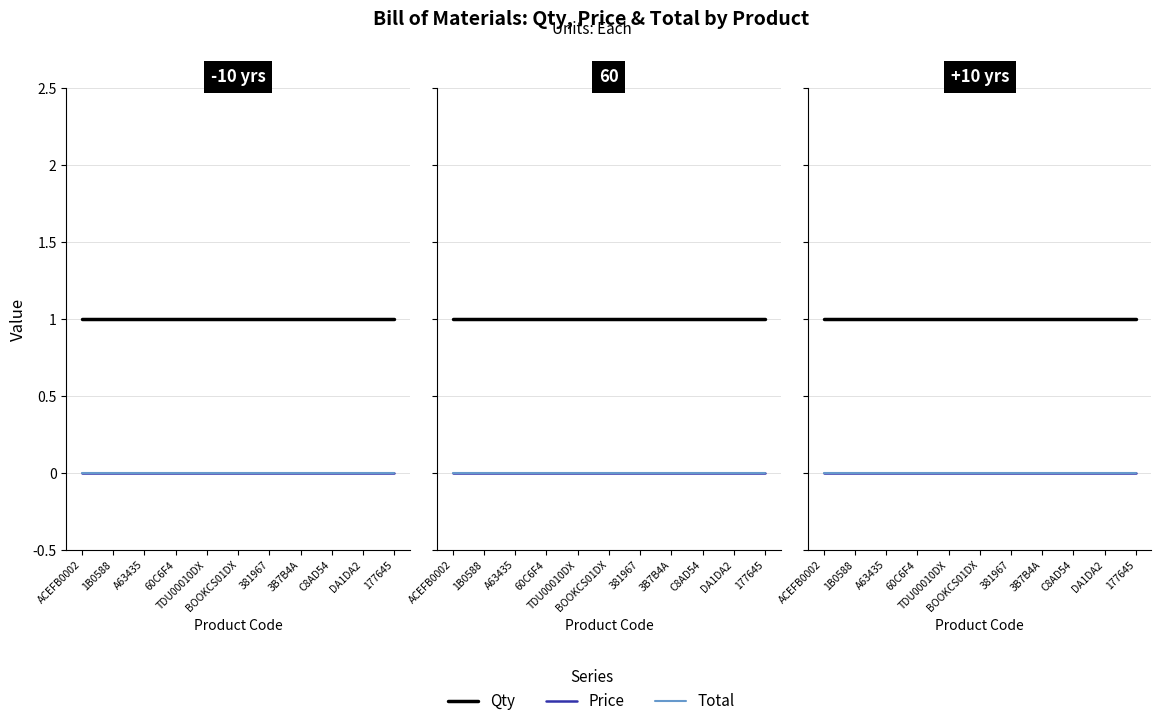

Rank the series by their maximum value, from lowest to highest.

Price, Total, Qty